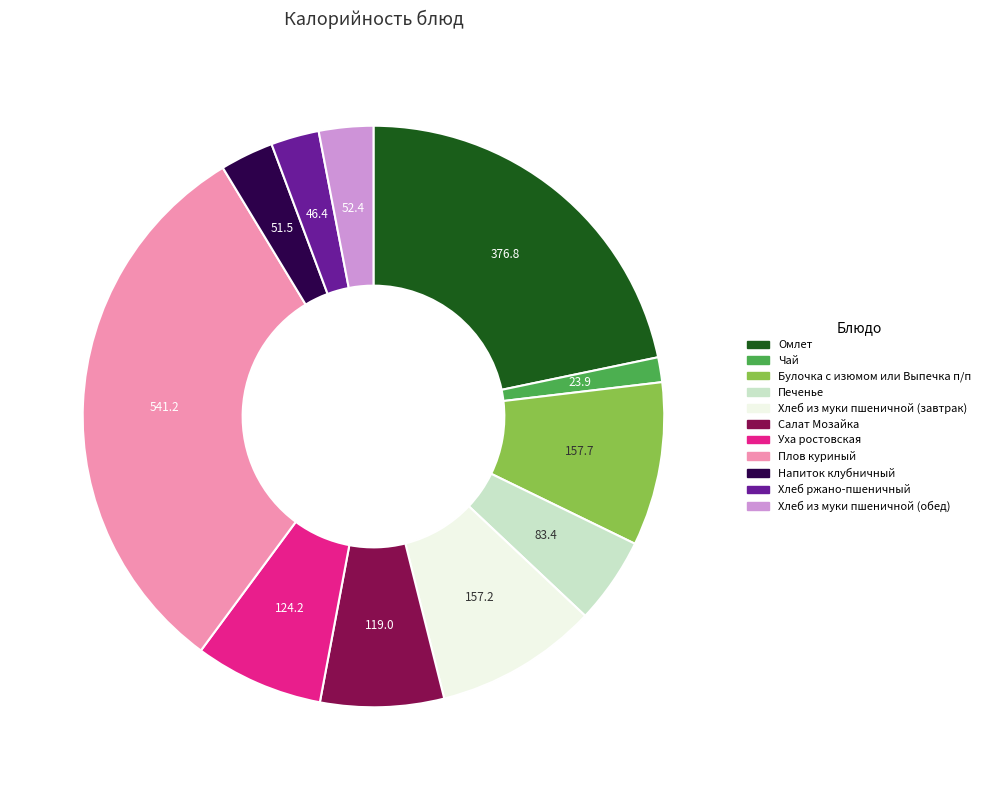

Which slice is the smallest?

Чай